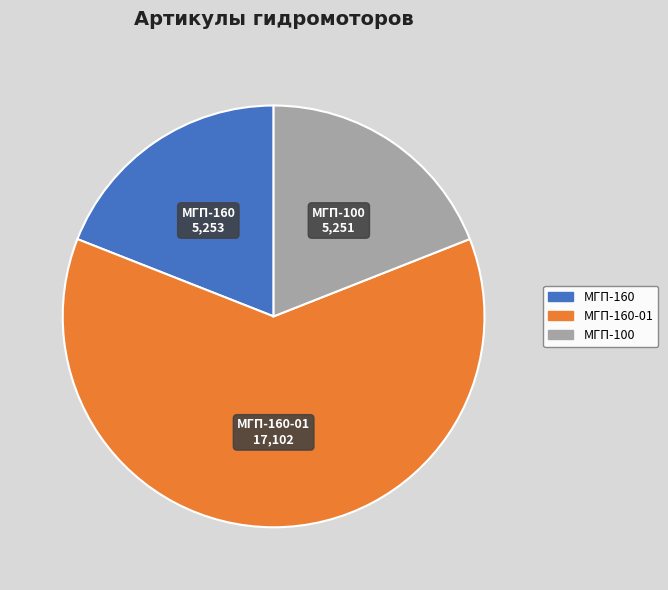

Is there any slice that represents more than half of the pie?

Yes